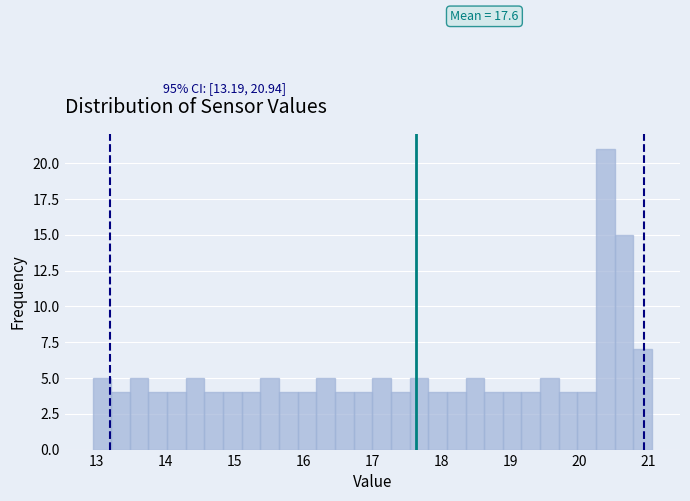

Around what value on the x-axis is the tallest bar? Give the approximate position of its centre, as read against the axis.

20.4